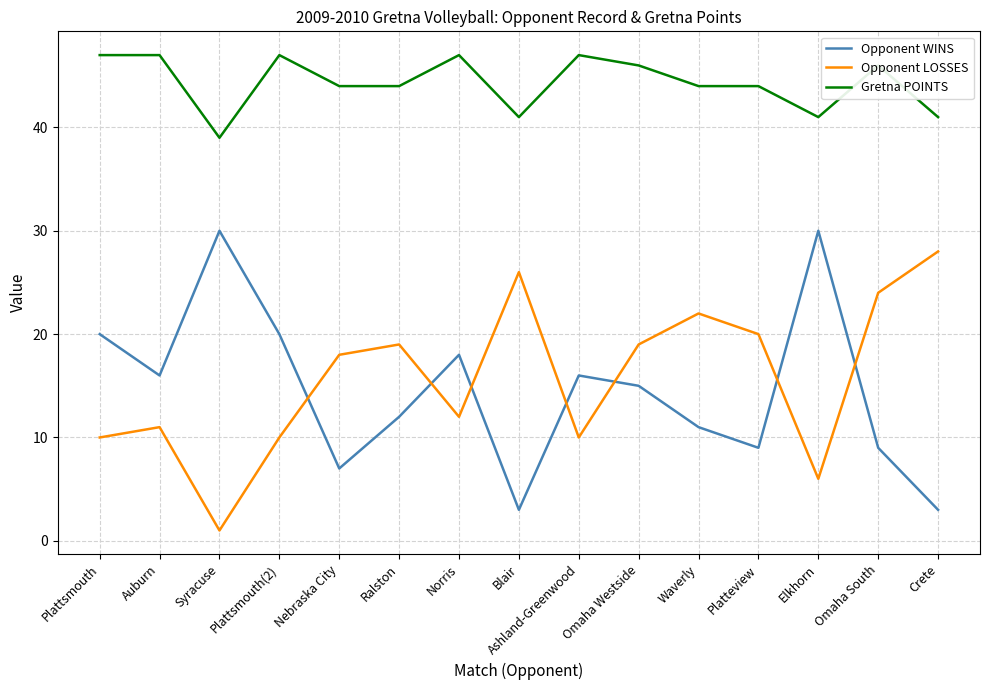

At which category does the chart reach its minimum across all series?

Syracuse